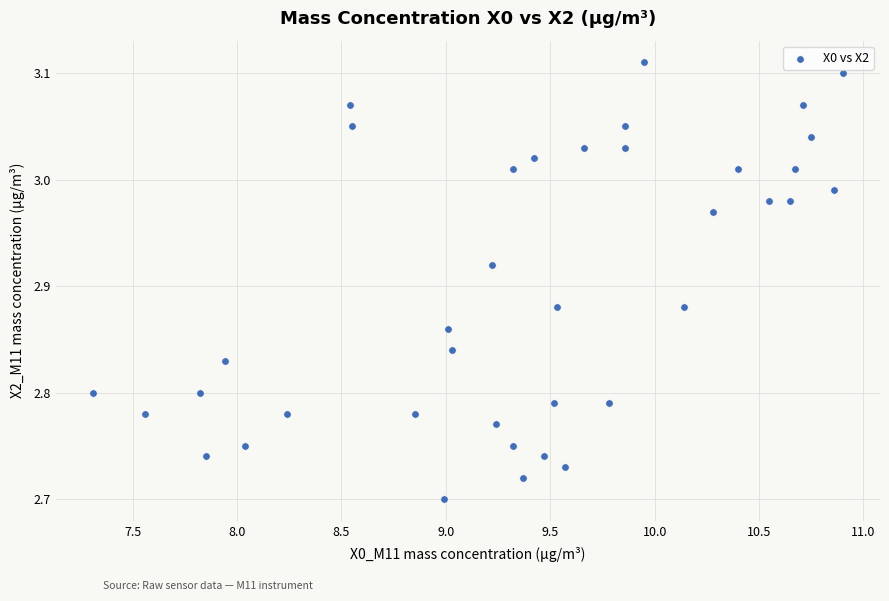

What is the range of Y values (max minus min)?

0.4